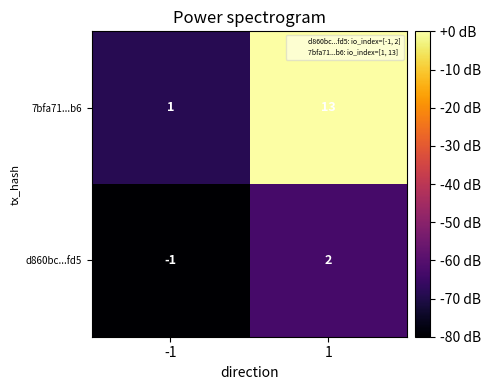

Rank the series by their maximum value, from lowest to highest.

d860bc...fd5, 7bfa71...b6